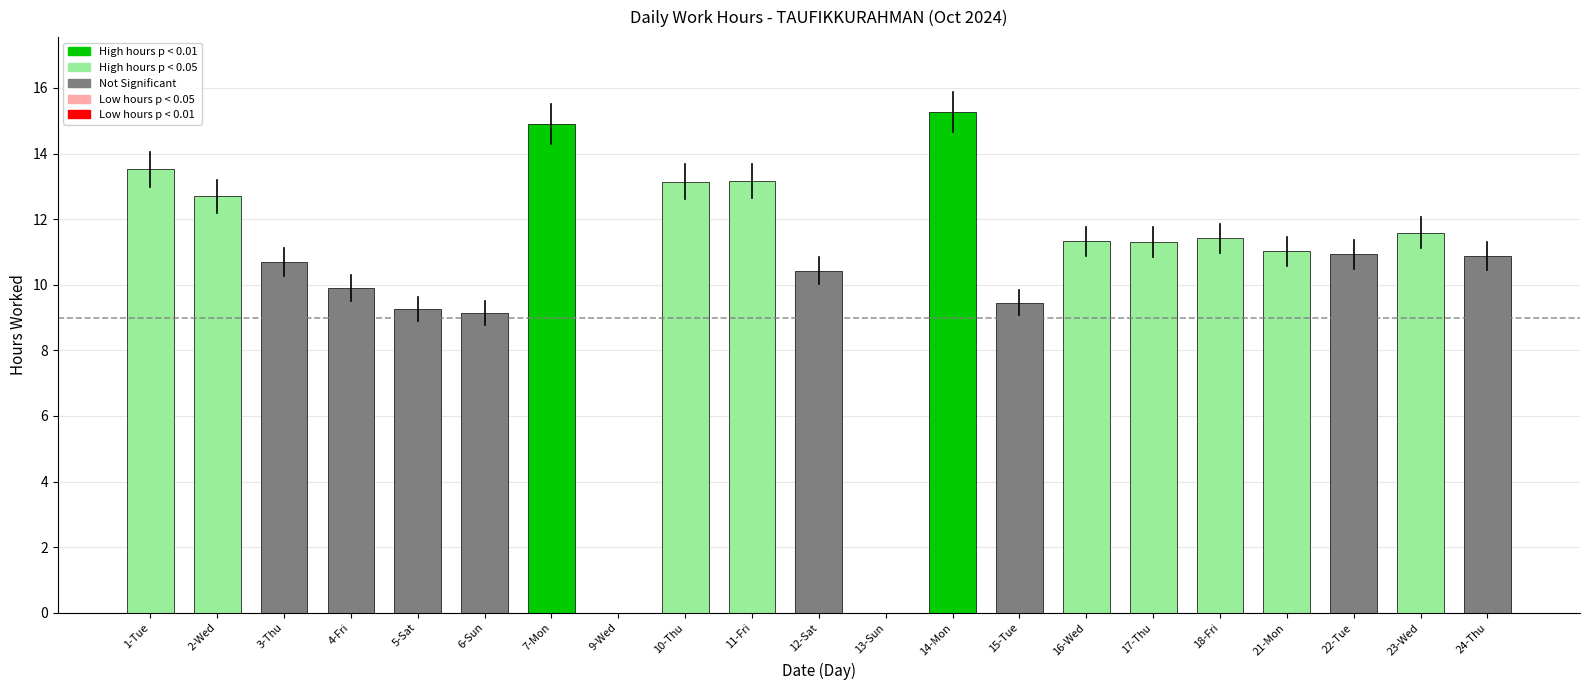

True or false: the data shows 9.1 at 6-Sun.

True